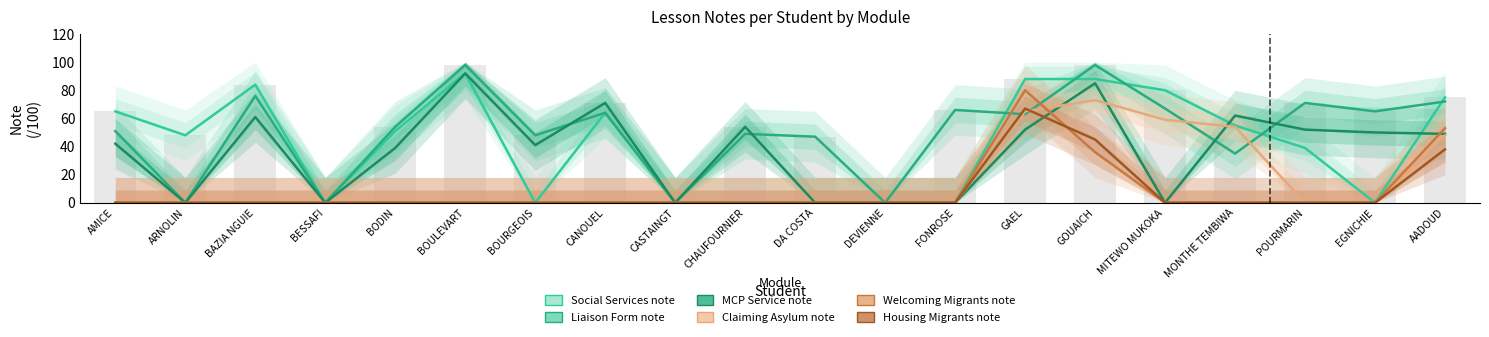

Which series has the largest total across all categories?

Liaison Form note